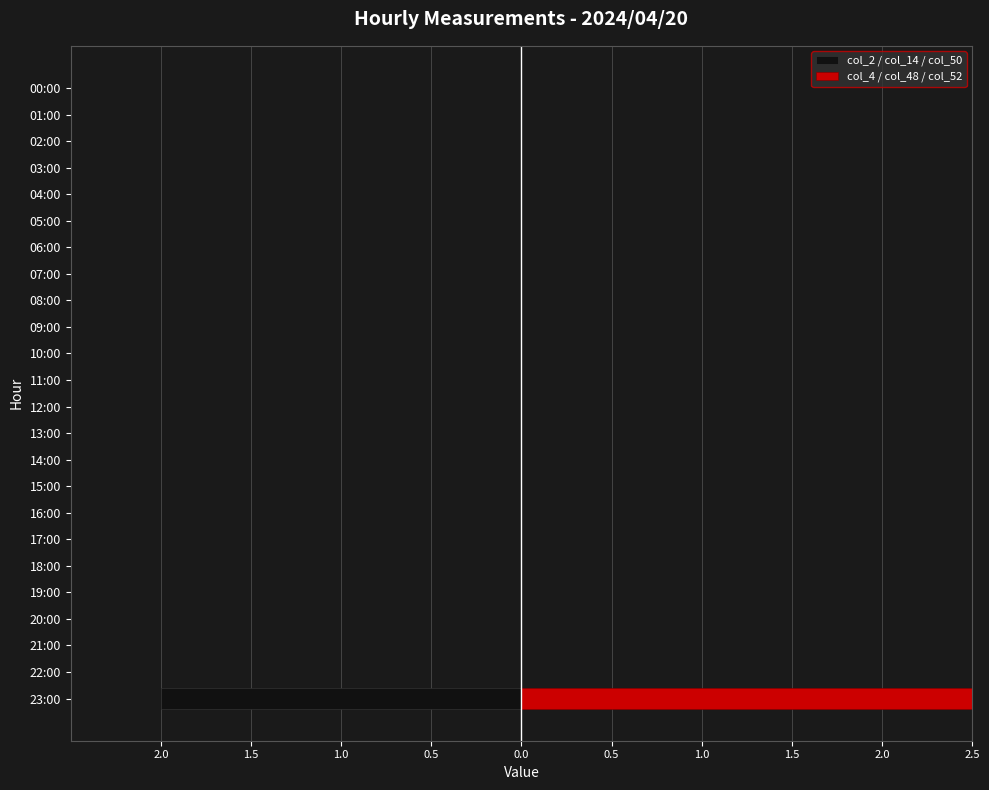

Which series has the widest spread of values?

col_4 / col_48 / col_52